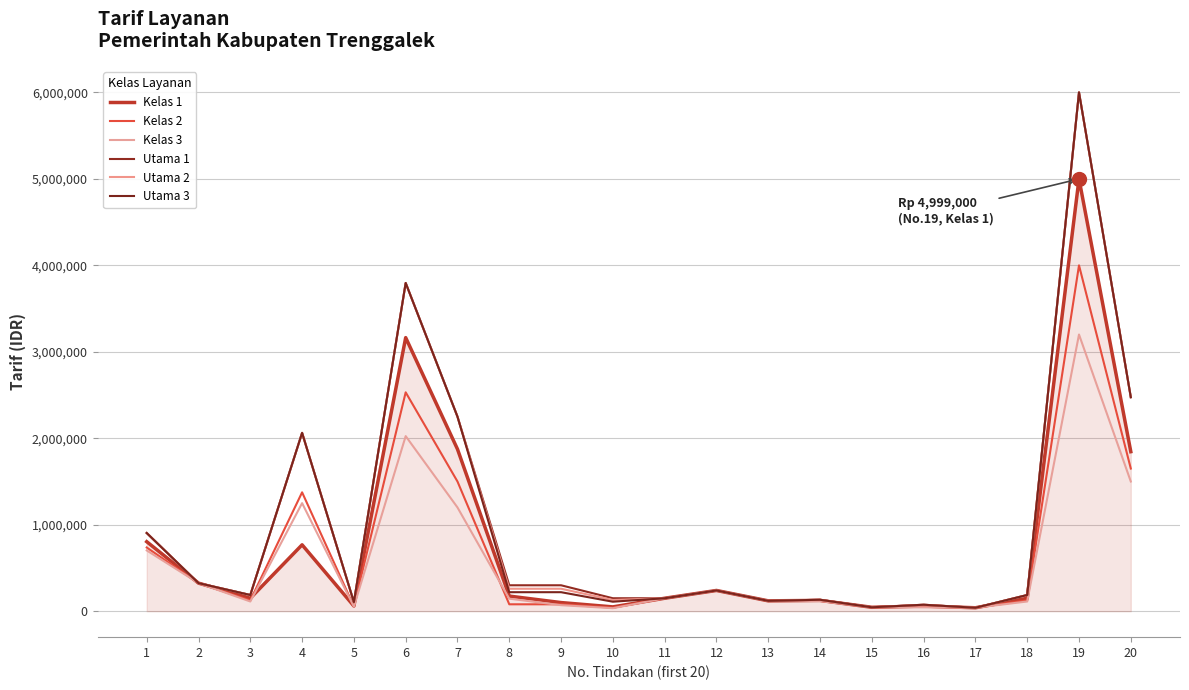

In Kelas 1, how many points are lower than both neighbors (excluding endpoints)?

6